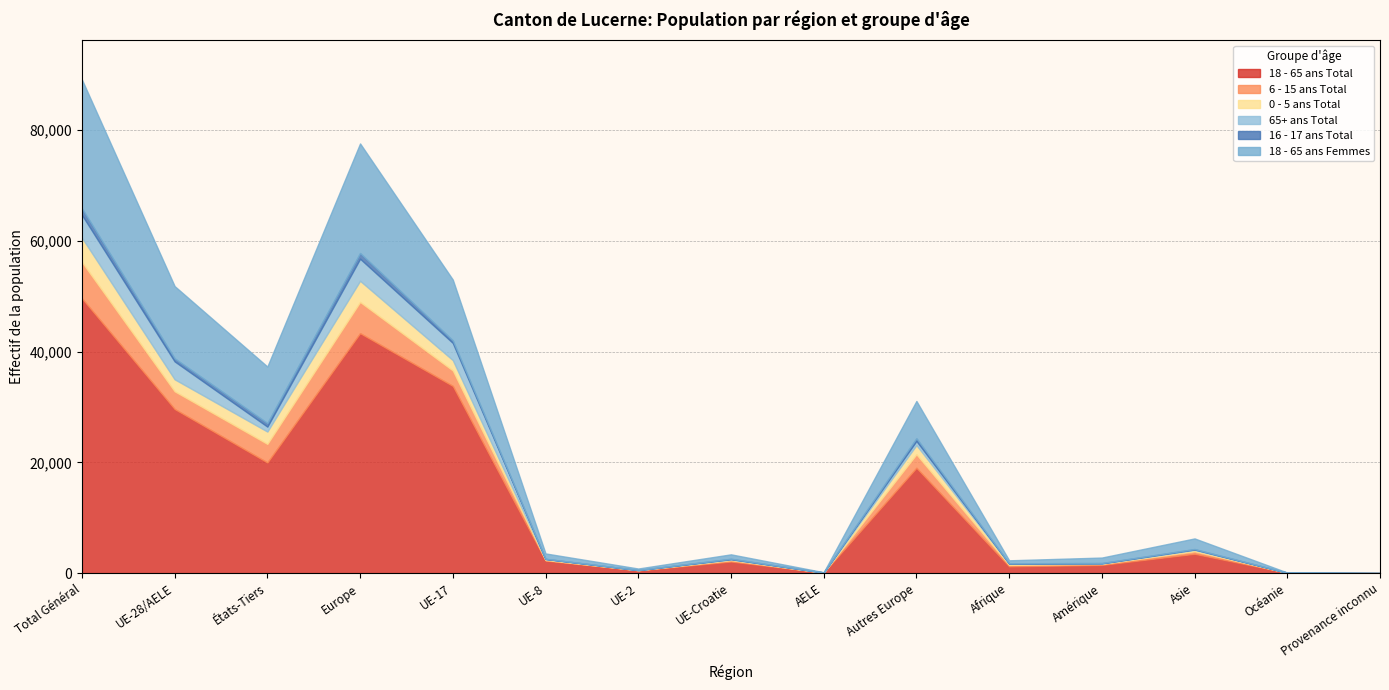

What is the average value of the 16 - 17 ans Total series?

305